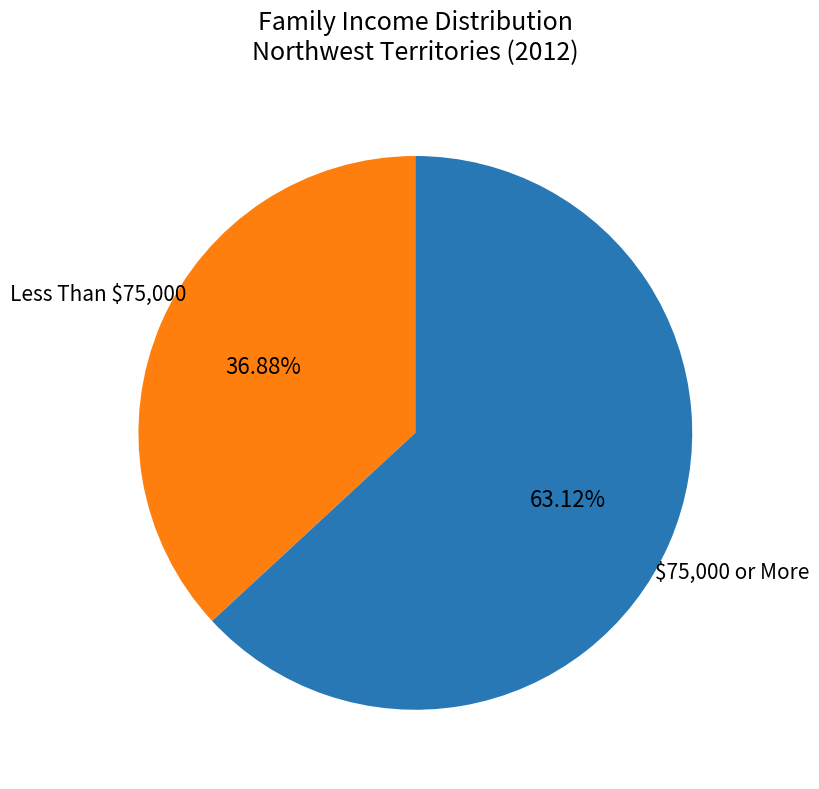

Which slice represents more than half of the pie?

$75,000 or More